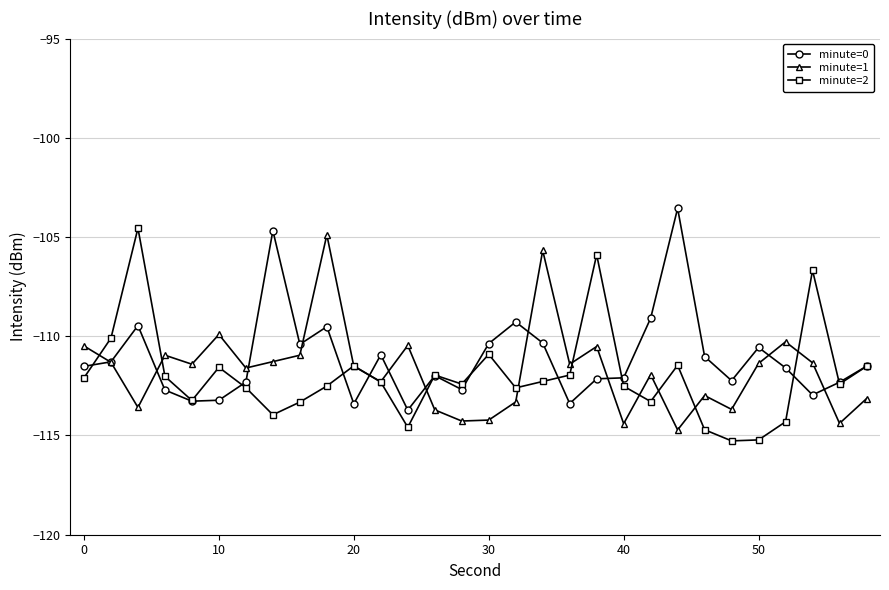

What is the smallest value displayed?

-115.3